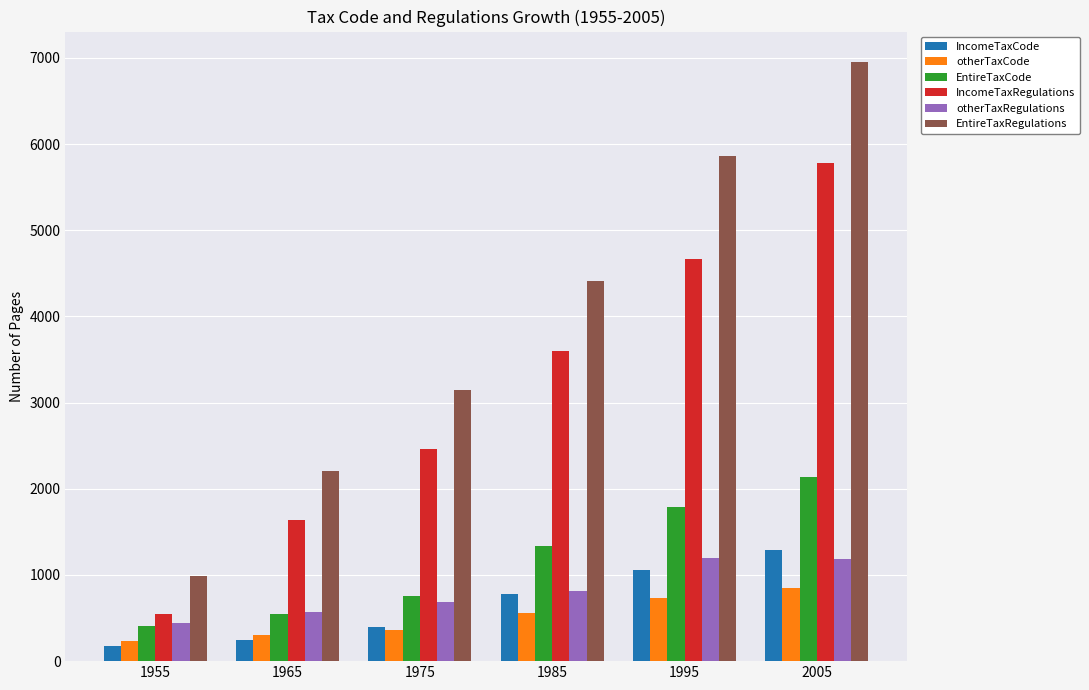

Count the number of data series in this chart.

6